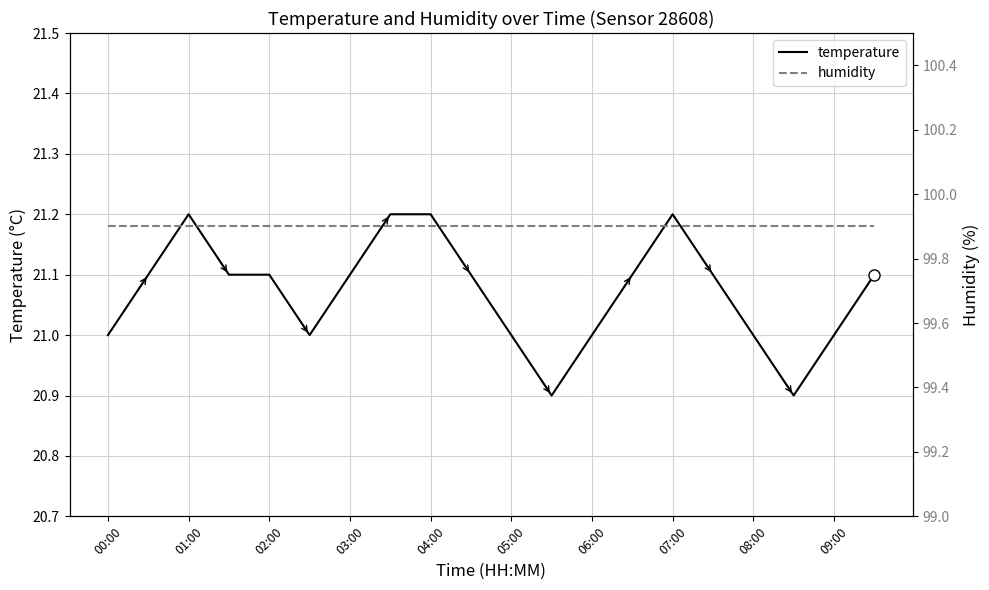

Is it true that temperature equals 21.0 at 09:00?

True